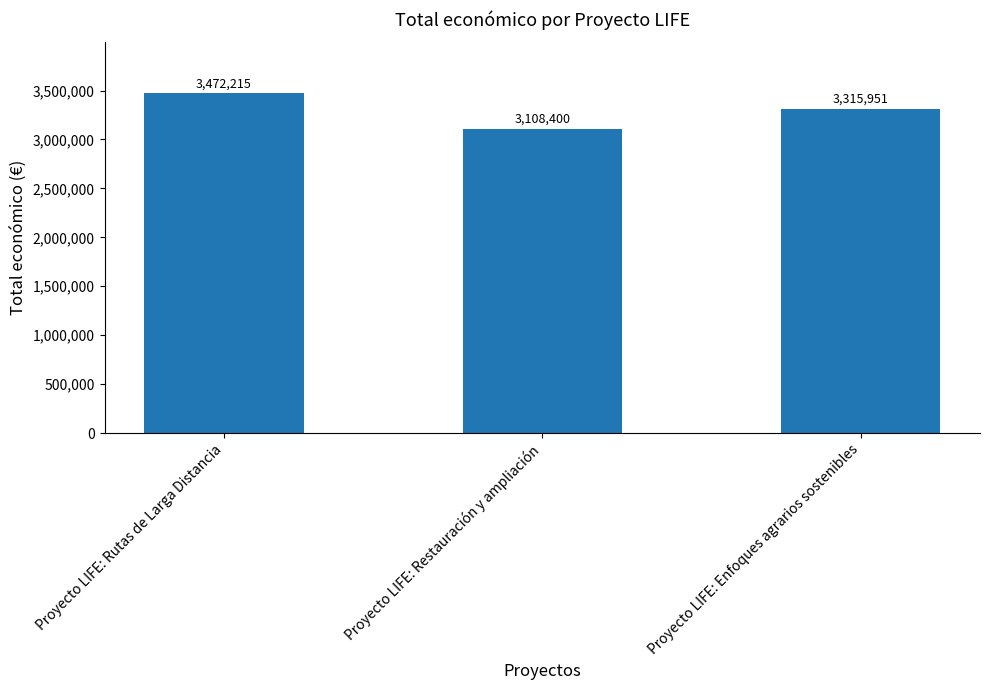

What is the sum of all values?

9896566